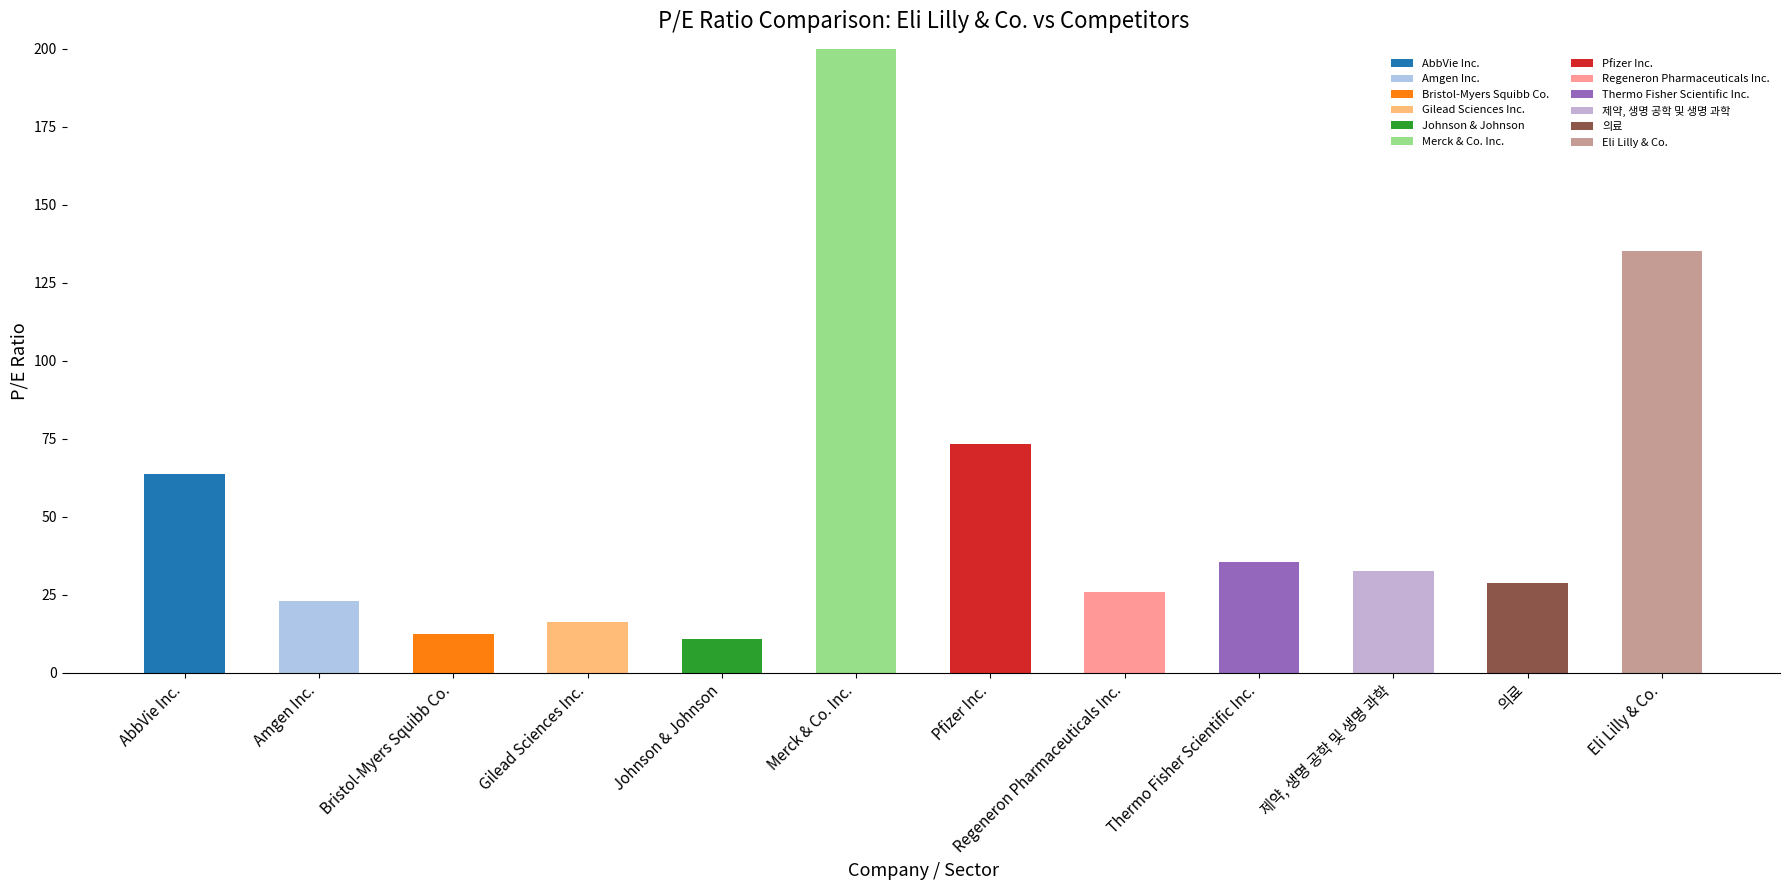

How many groups of bars are there?

12